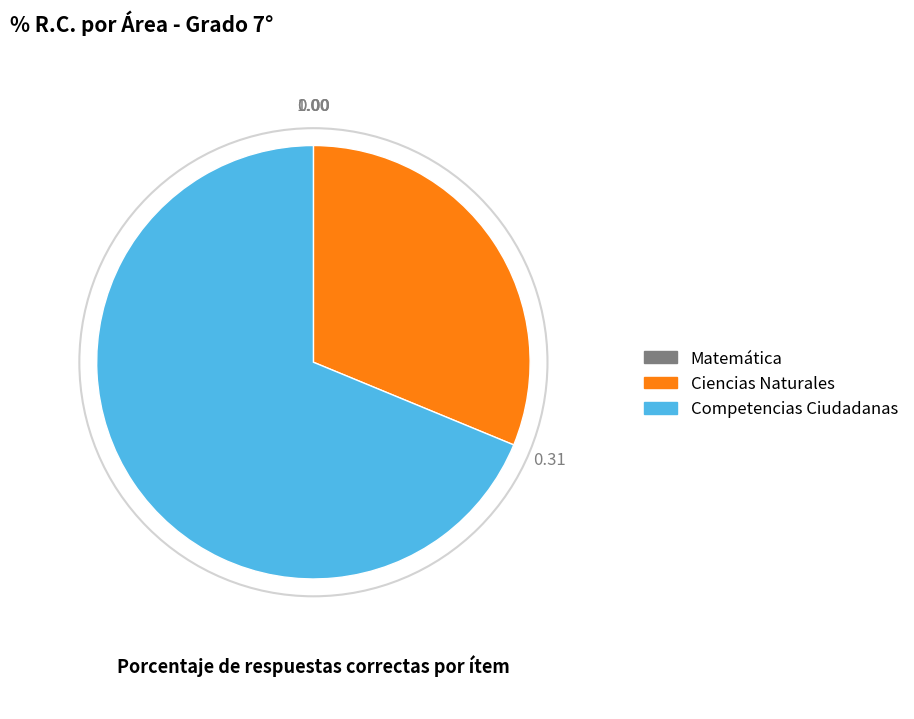

Is there a majority slice in this chart?

Yes